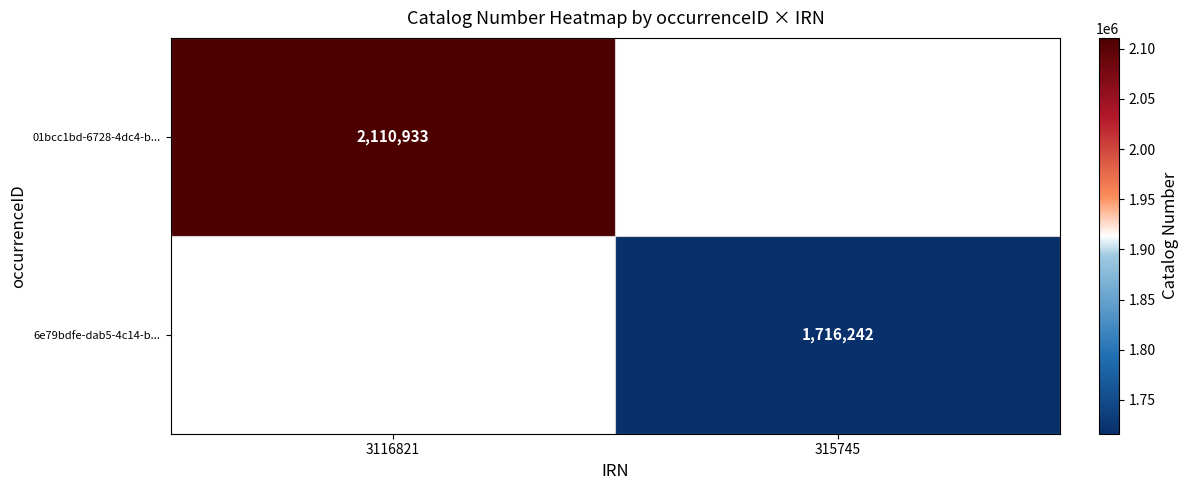

The 01bcc1bd-6728-4dc4-b... series shows 682556 at 3116821. True or false?

False